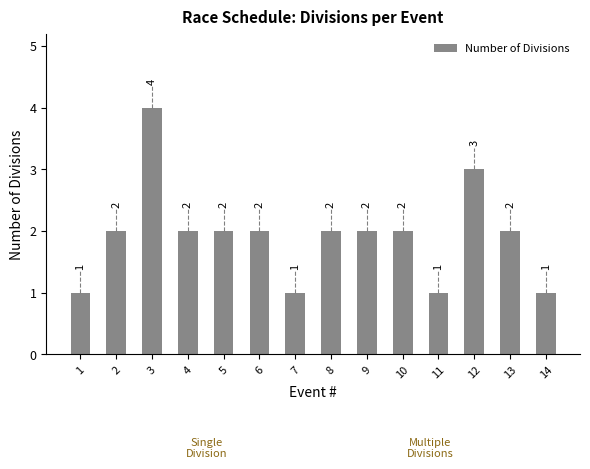

What is the value of the 6th bar from the left?

2